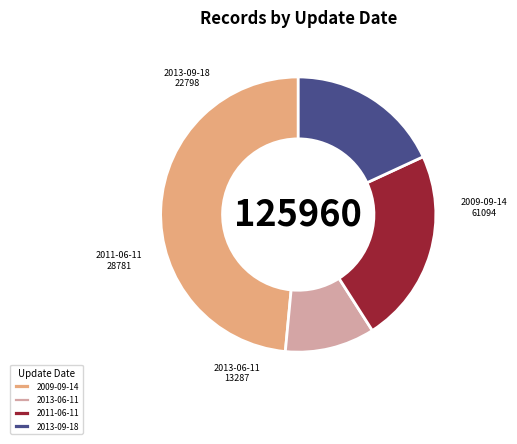

Combined, do 2013-09-18 and 2009-09-14 account for over 50%?

Yes